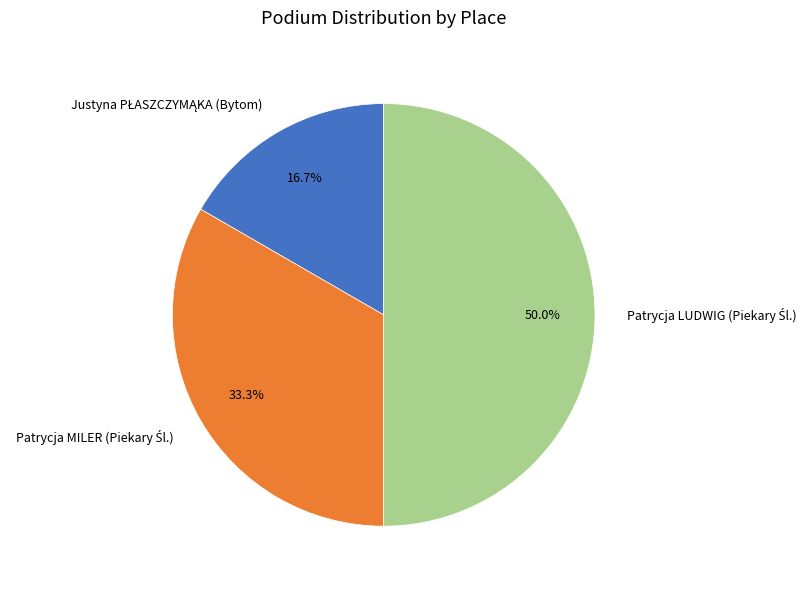

To the nearest percent, what percentage of the pie is Justyna PŁASZCZYMĄKA (Bytom)?

17%